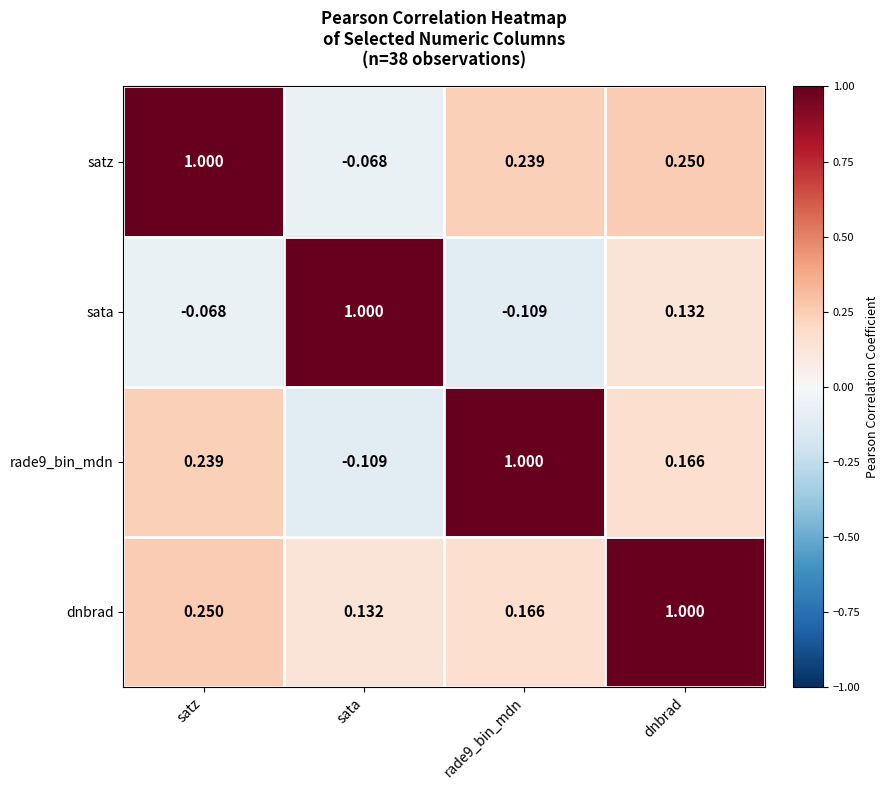

At which label does satz reach its minimum?

sata